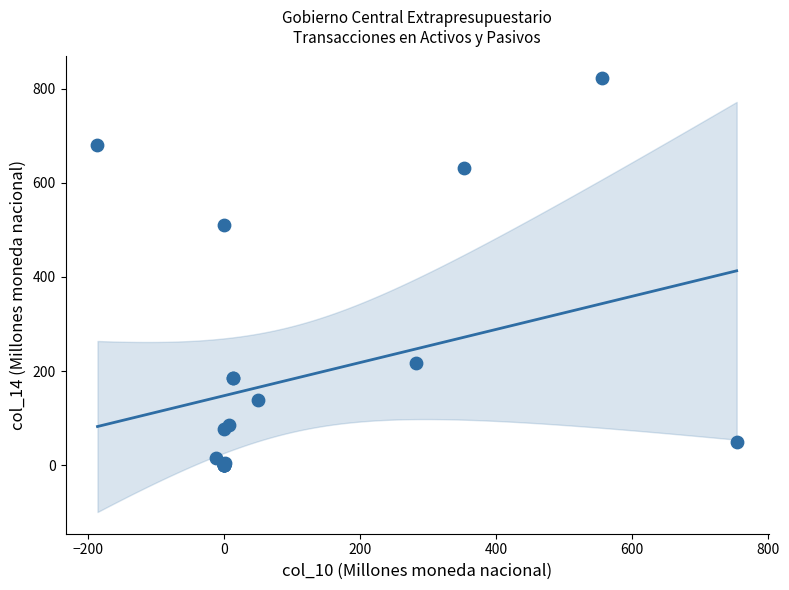

What Y value in the scatter plot is closest to 410?

509.3